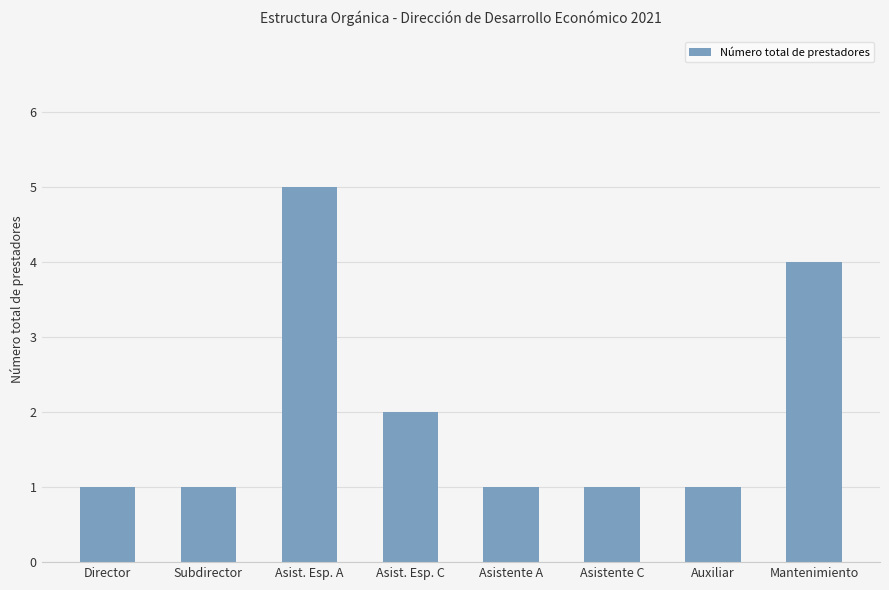

What is the ratio of the value at Asist. Esp. A to the value at Director?

5.0